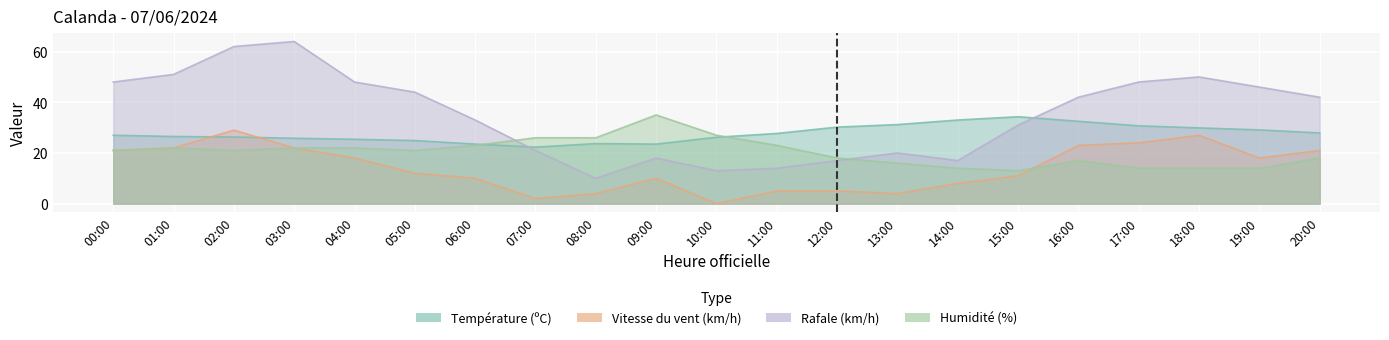

Which category has the lowest value in the Rafale (km/h) series?

08:00